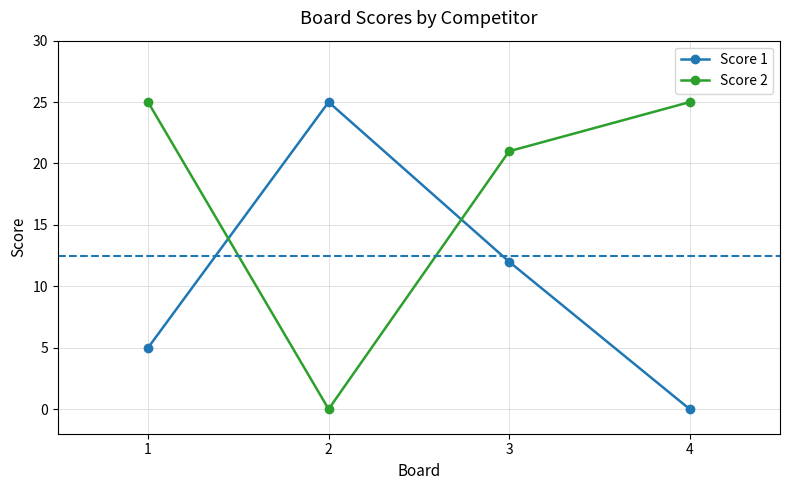

Which category has the lowest value in the Score 1 series?

4